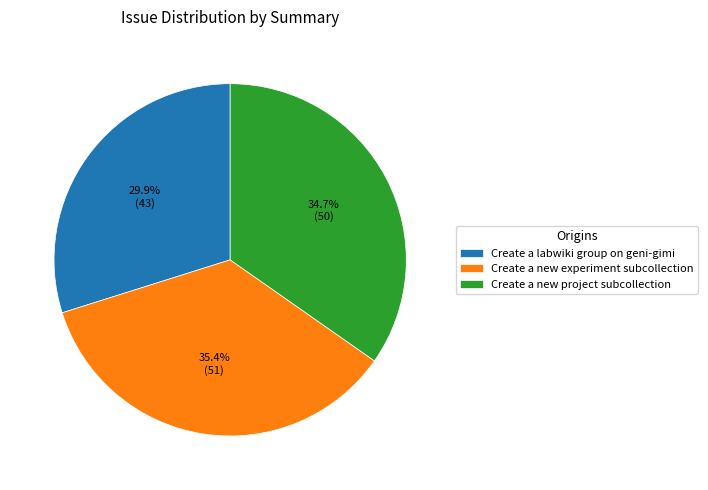

Is it true that Create a new project subcollection is 30% of the pie?

False